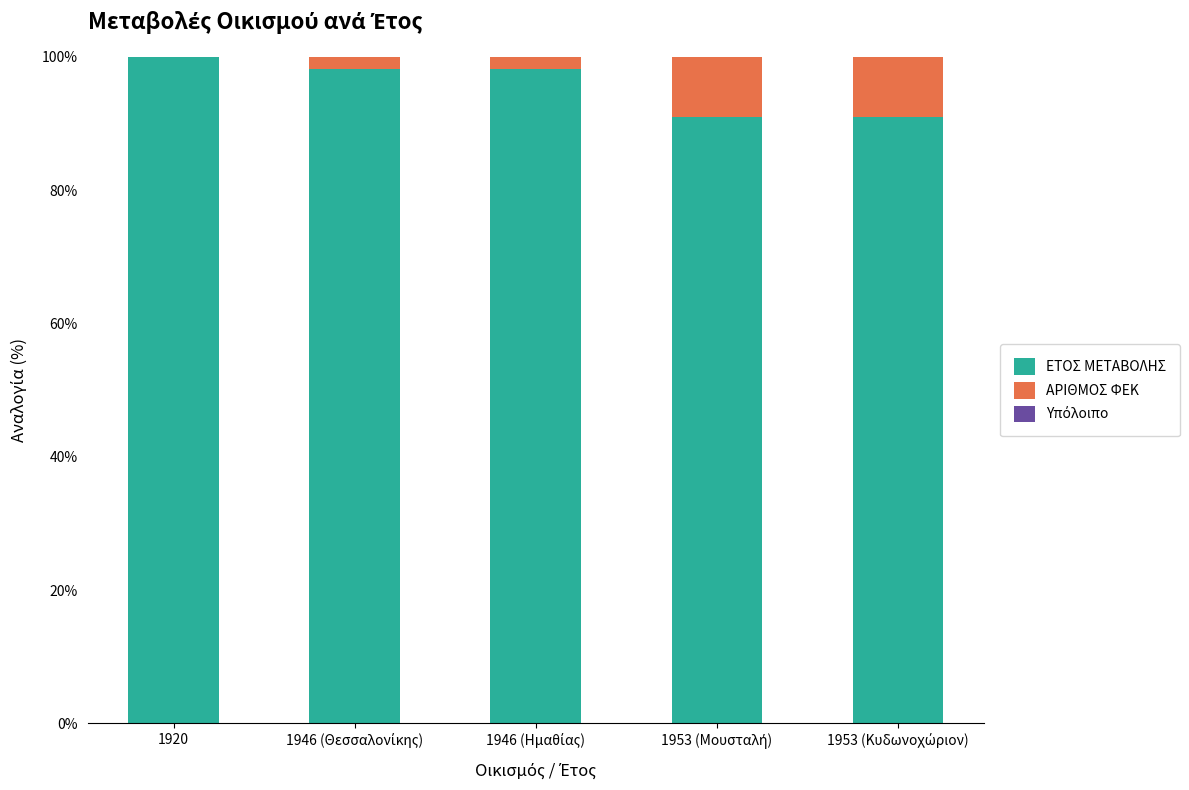

What is the sum of all ΕΤΟΣ ΜΕΤΑΒΟΛΗΣ values?

478.3